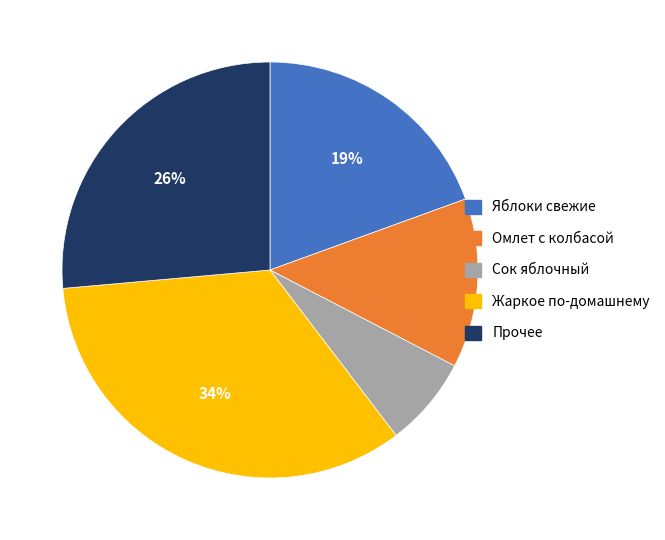

To the nearest percent, what is the difference between the largest and smallest slice percentages?

27%